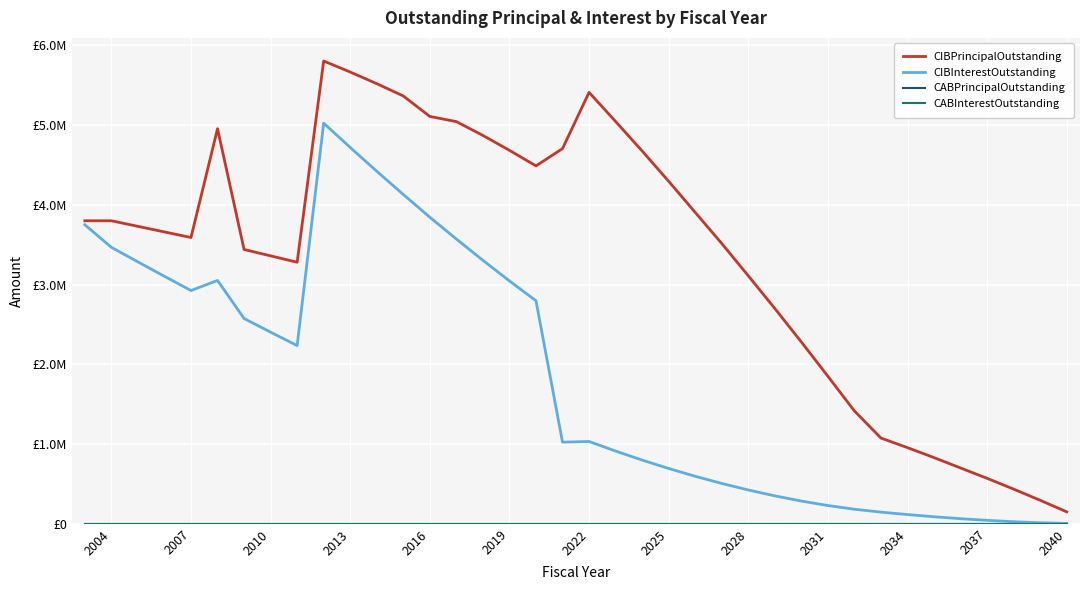

At how many categories does at least one series exceed 1969980?

28